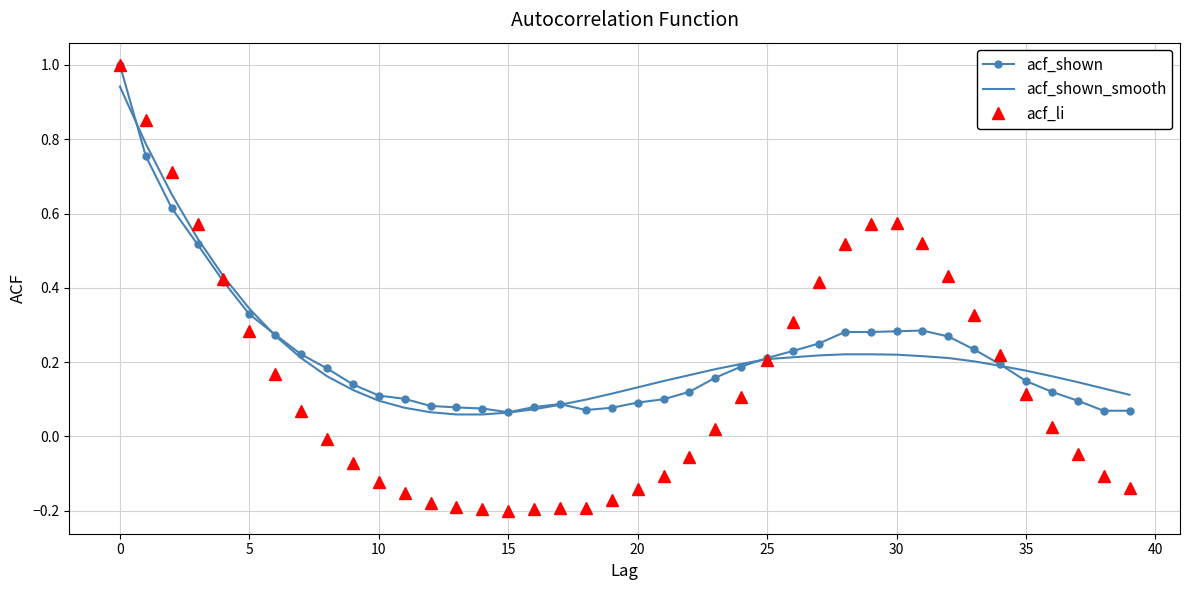

Which series has the largest range (max minus min)?

acf_li